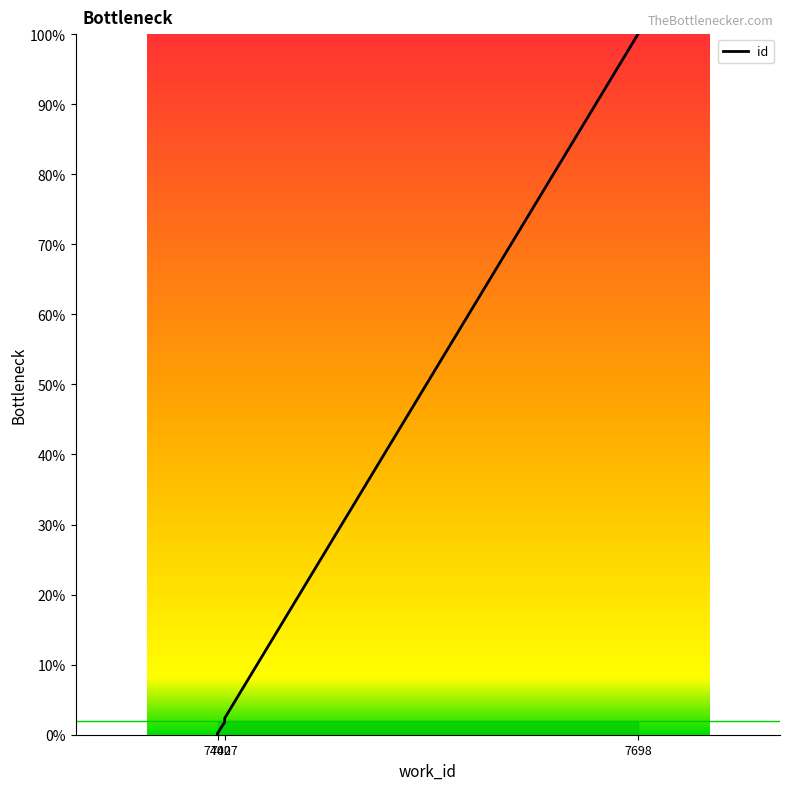

Which has a higher value, 7402 or 7402?

7402